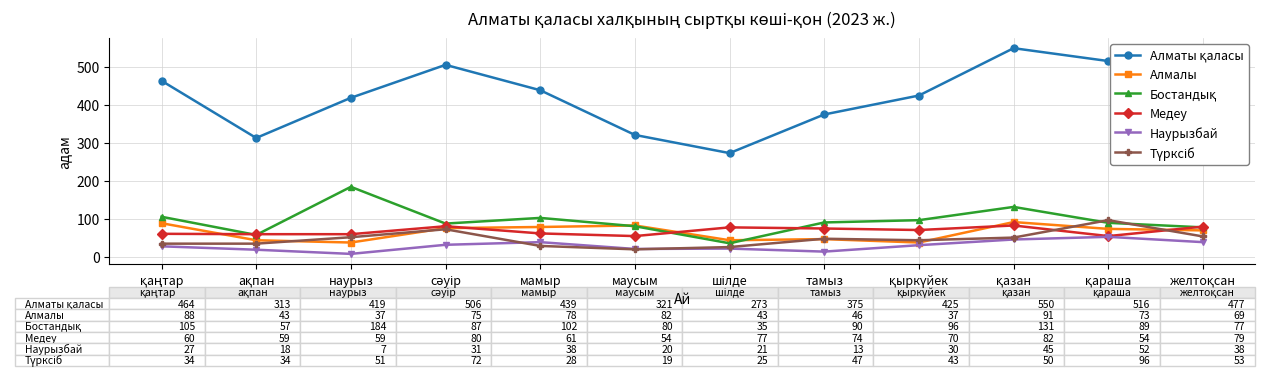

What is the difference between the second highest and second lowest values in the Алмалы series?

51